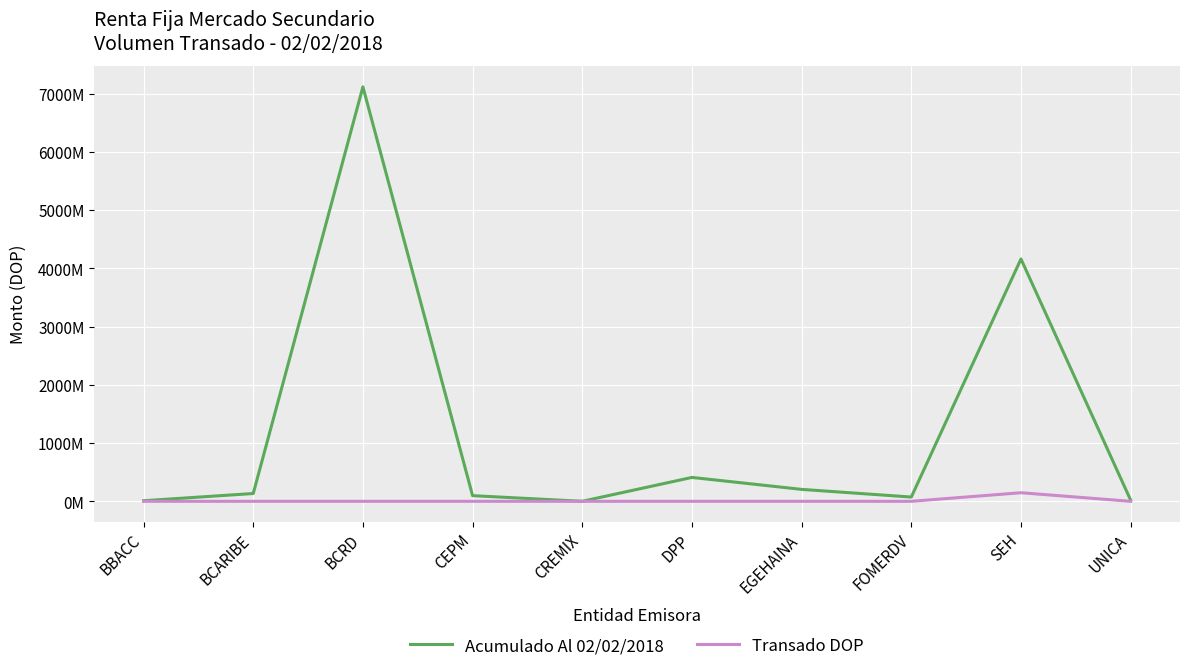

Does the chart display data point markers on the line(s)?

No